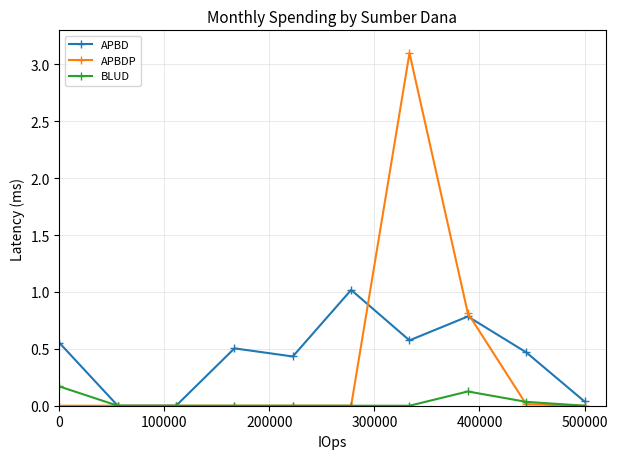

Which series has the widest spread of values?

APBDP